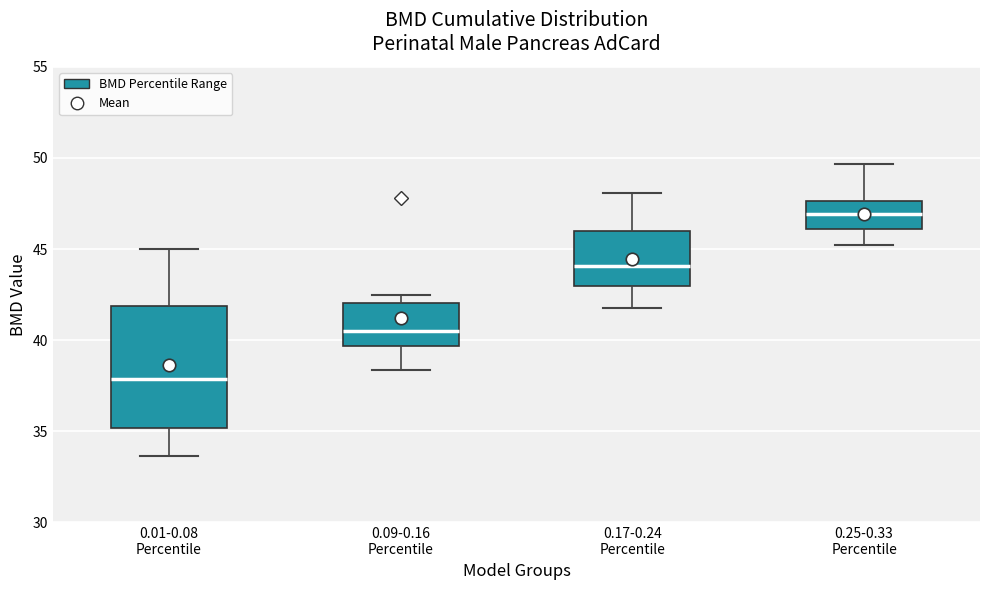

Comparing the boxes themselves (not the whiskers), which one is the tallest?

0.01-0.08 Percentile